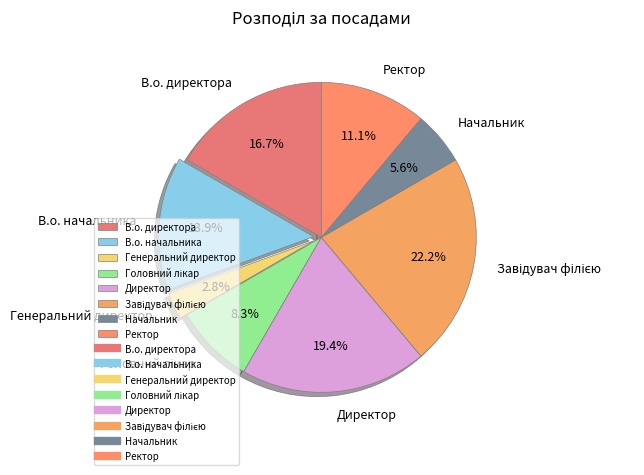

What is the total percentage of Директор and Начальник?

25.0%